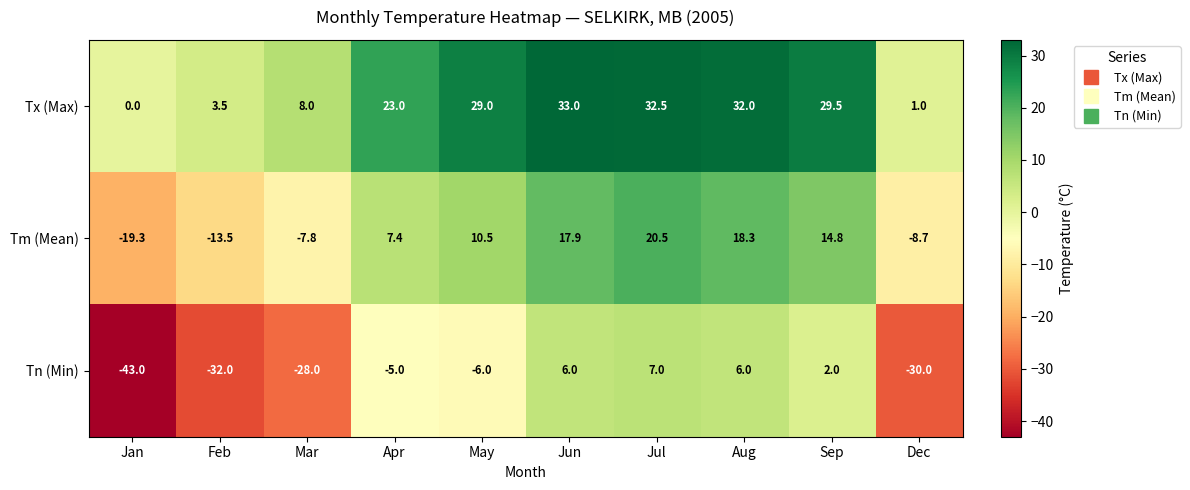

At which category does the chart reach its minimum across all series?

Jan